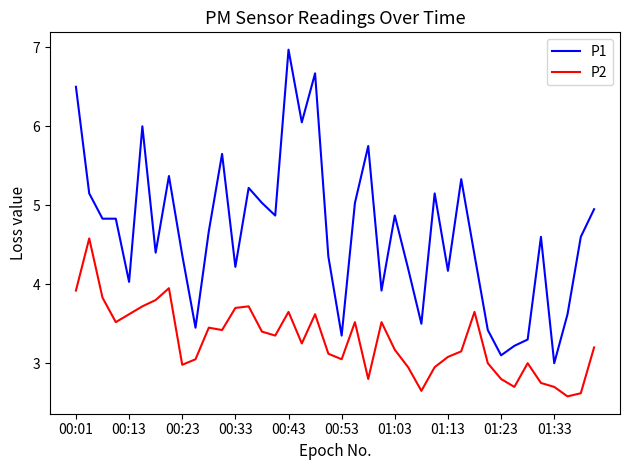

Rank the series by their maximum value, from lowest to highest.

P2, P1